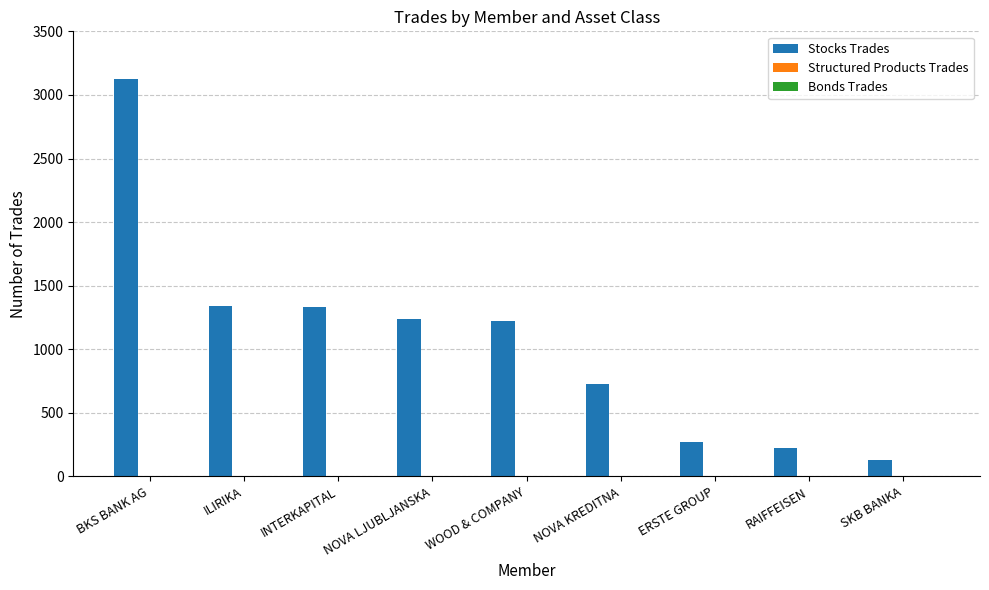

What is the highest value of the Stocks Trades series?

3123